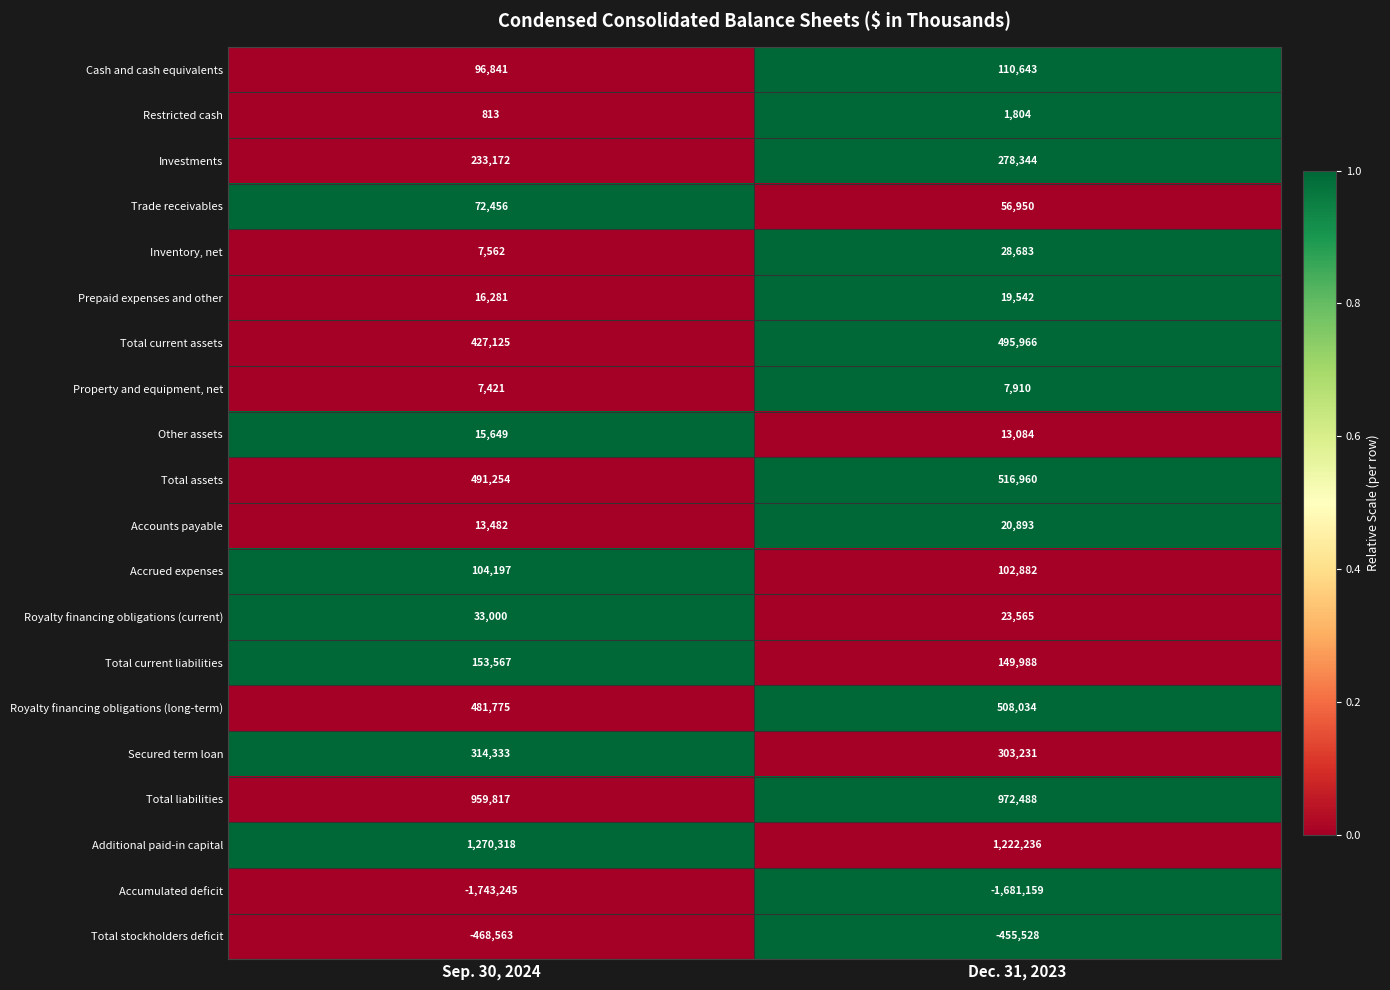

At which label is Total current assets closest to 461545?

Sep. 30, 2024